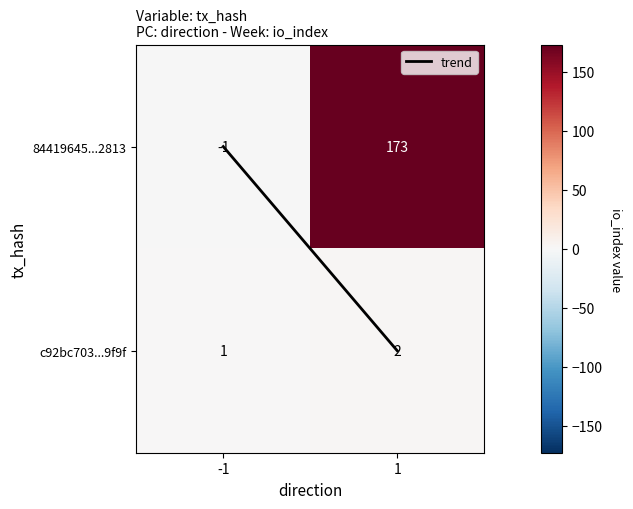

What is the maximum value for 84419645...2813?

173